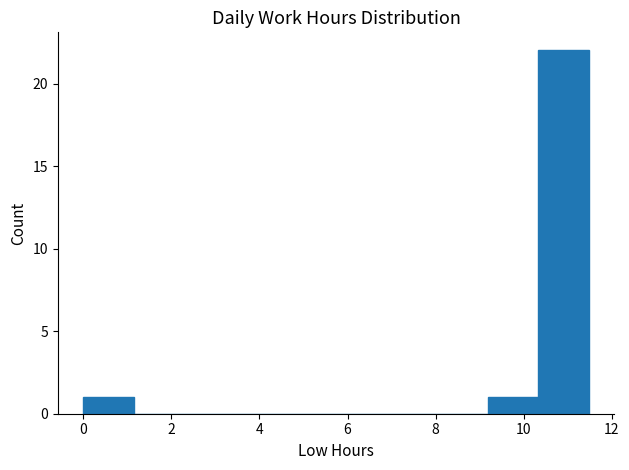

How tall is the bar that spans 0.0 to 1.2 on the x-axis? Neither the bar edges nor the heights are printed on the chart, so give them approximately, as read against the axes.

1